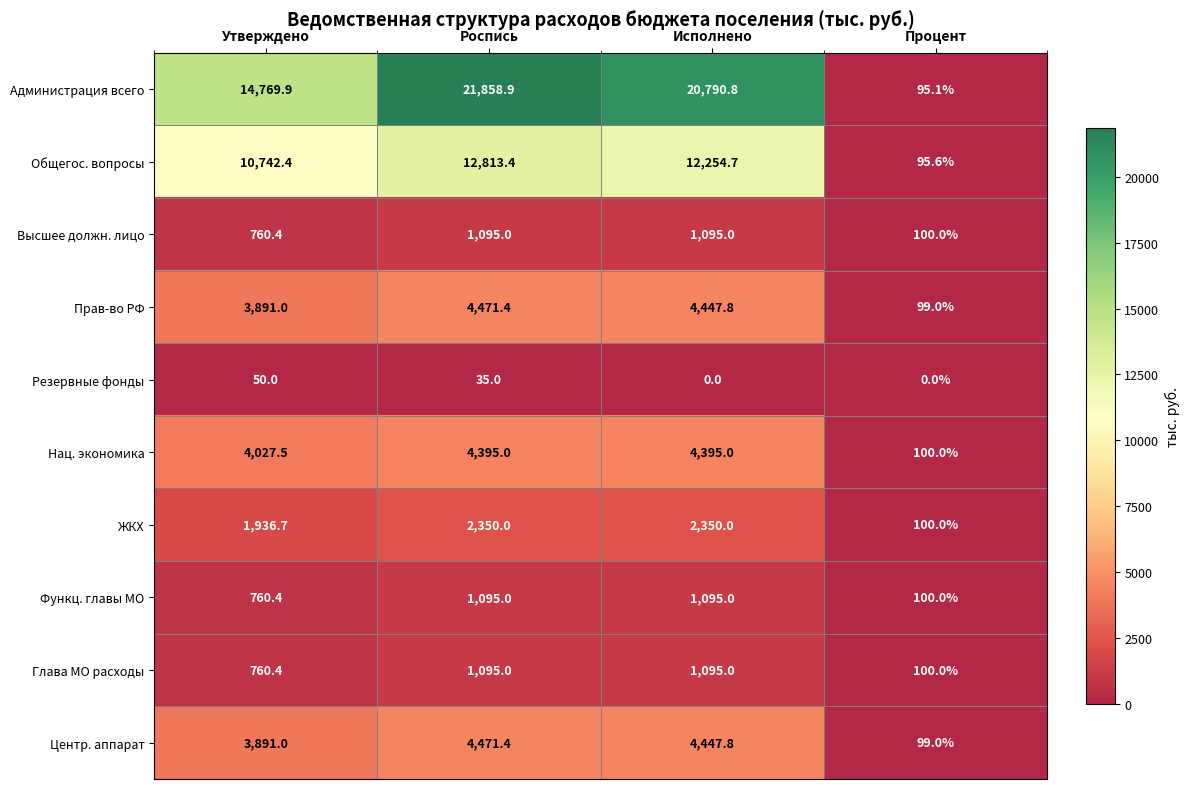

What is the difference between the maximum and minimum values in the ЖКХ series?

2250.0